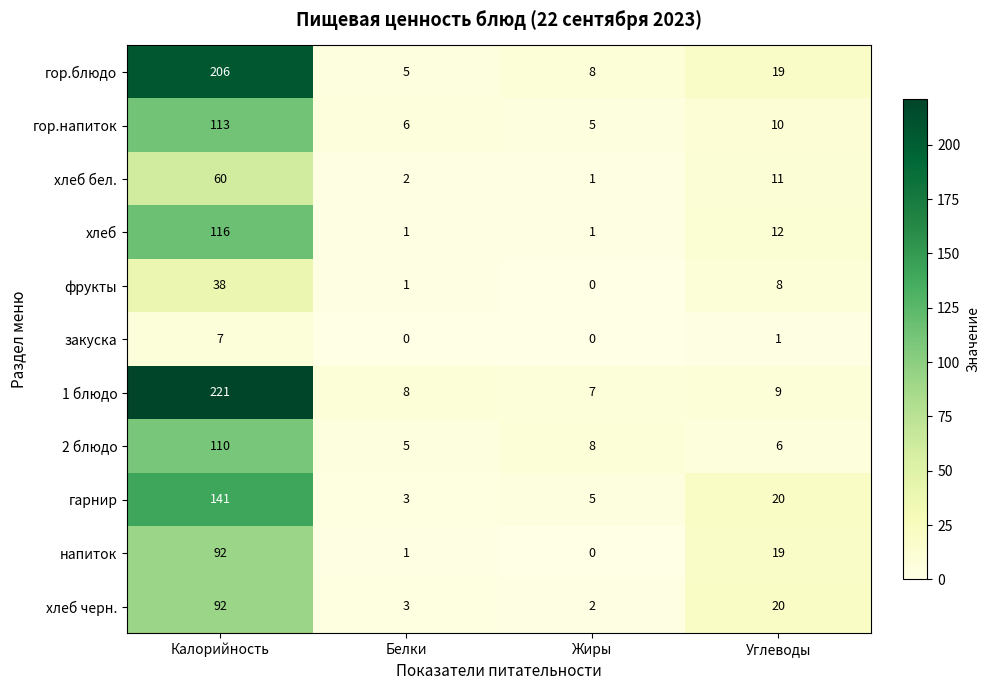

Which series has the widest spread of values?

1 блюдо